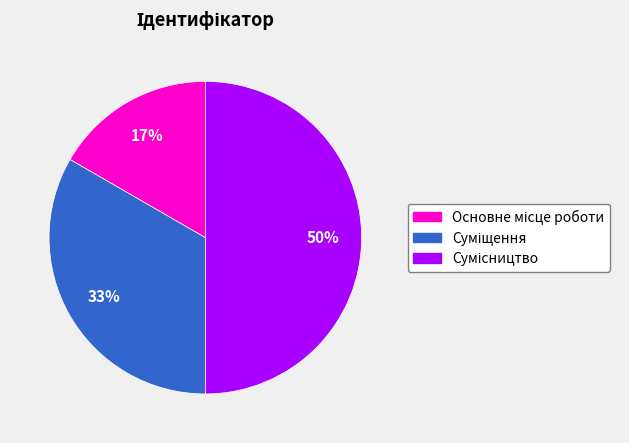

To the nearest percent, what is the average slice percentage?

33%